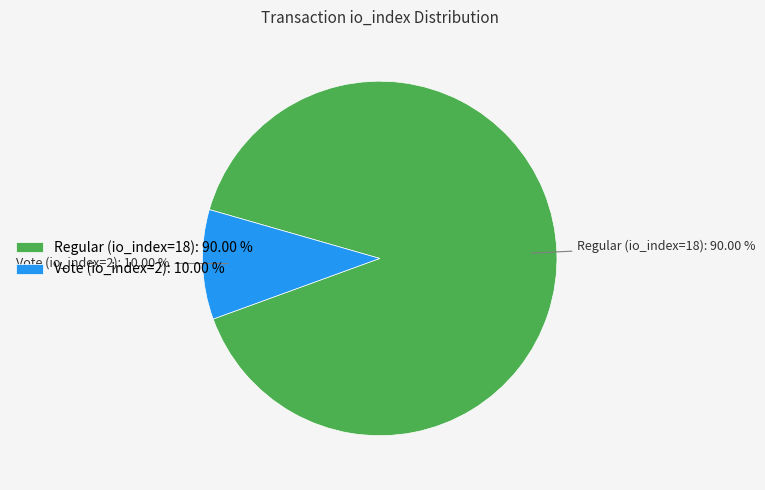

What is the total percentage of Regular (io_index=18) and Vote (io_index=2)?

100.0%